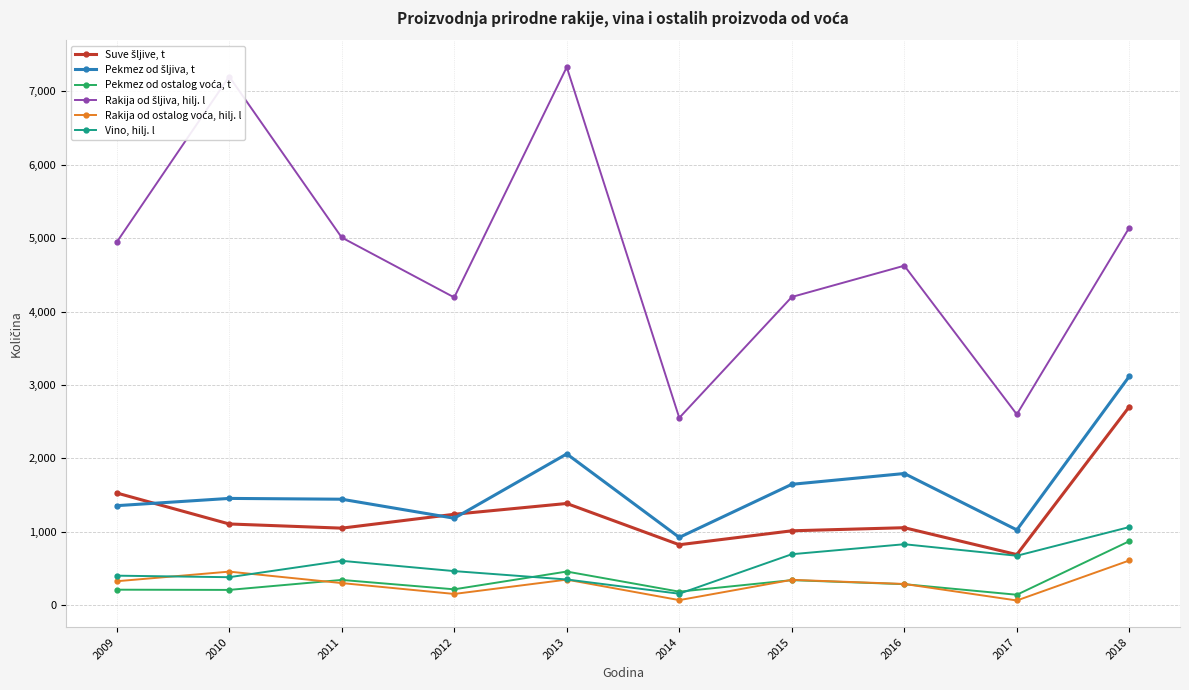

At which category is the sum across all series the highest?

2018